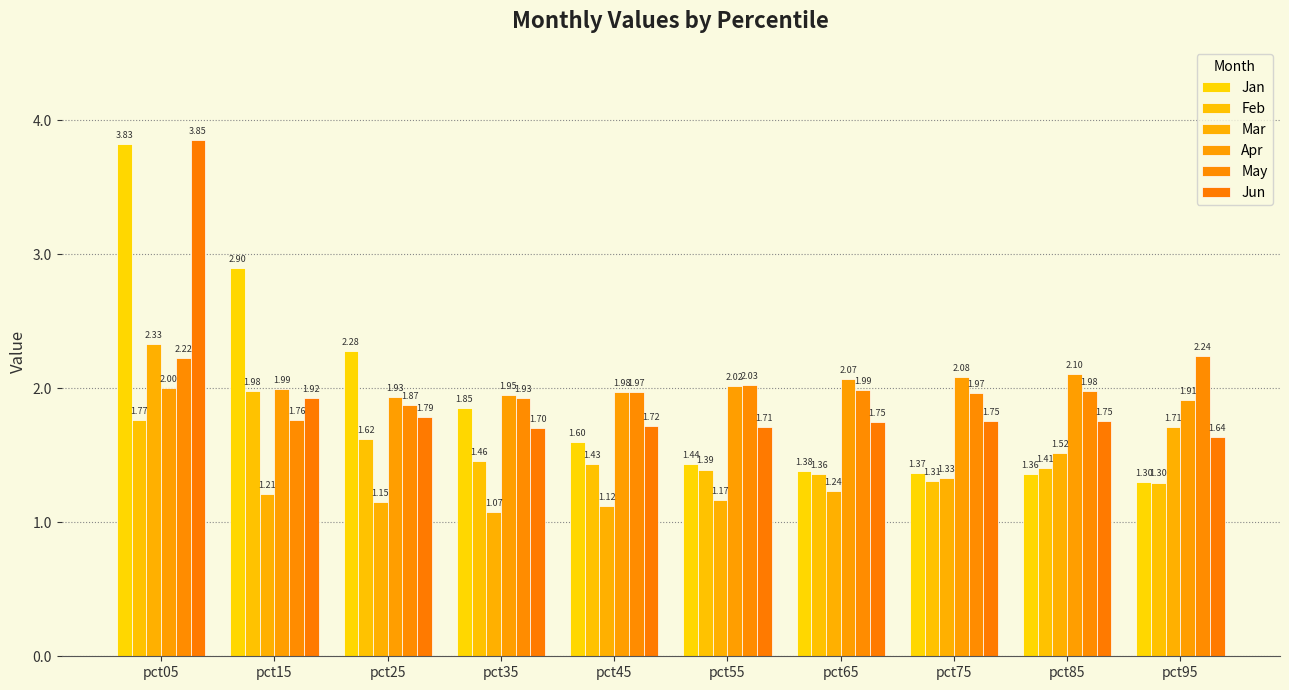

Read the Apr value at pct85.

2.1